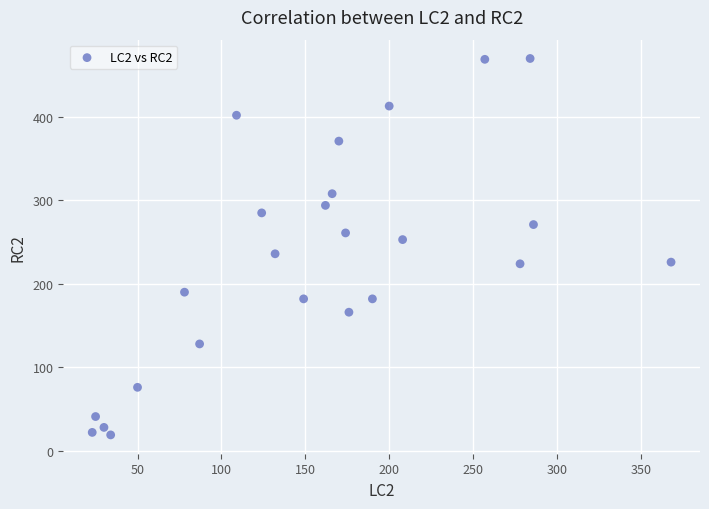

What is the range of X values (max minus min)?

345